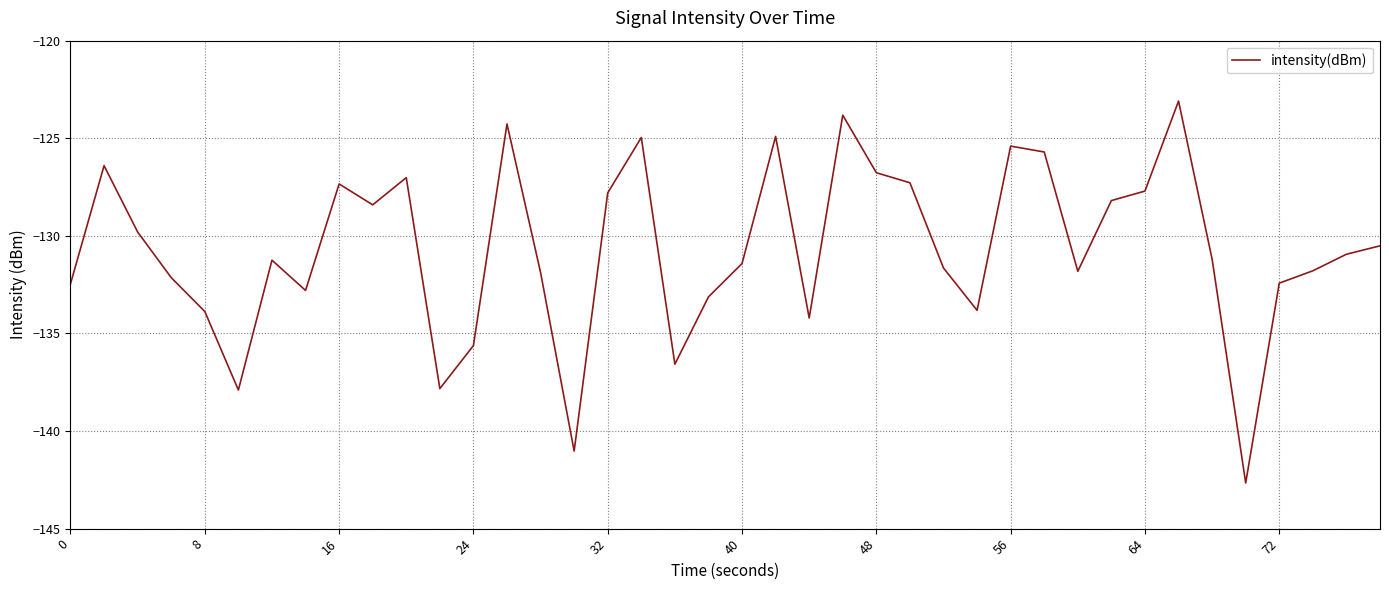

What is the smallest value displayed?

-142.7